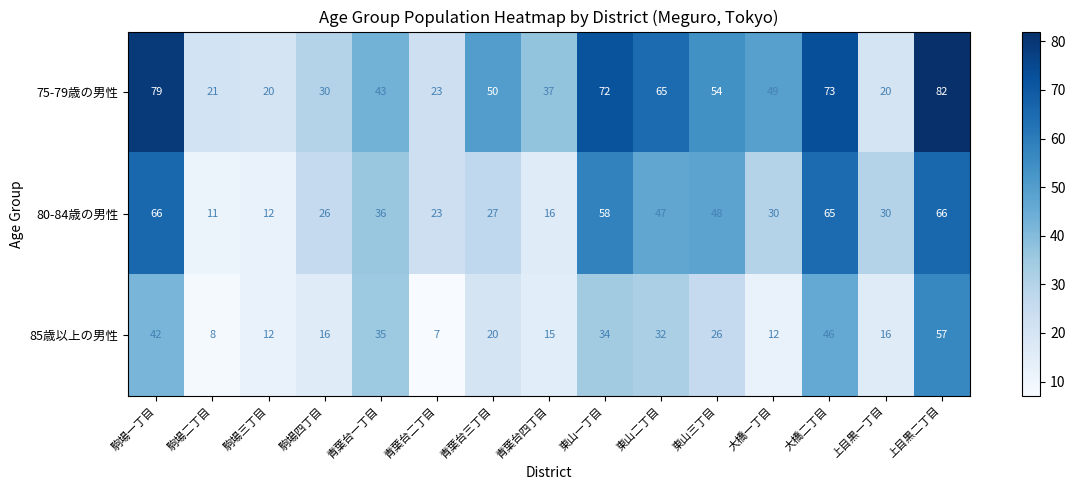

The 75-79歳の男性 series shows 13 at 青葉台二丁目. True or false?

False